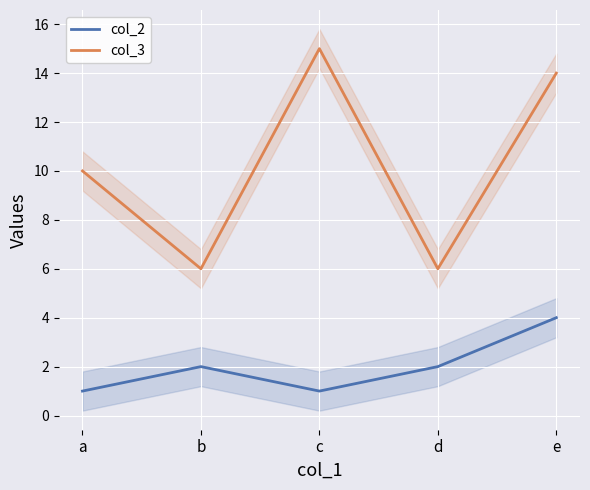

How many series are shown in this chart?

2